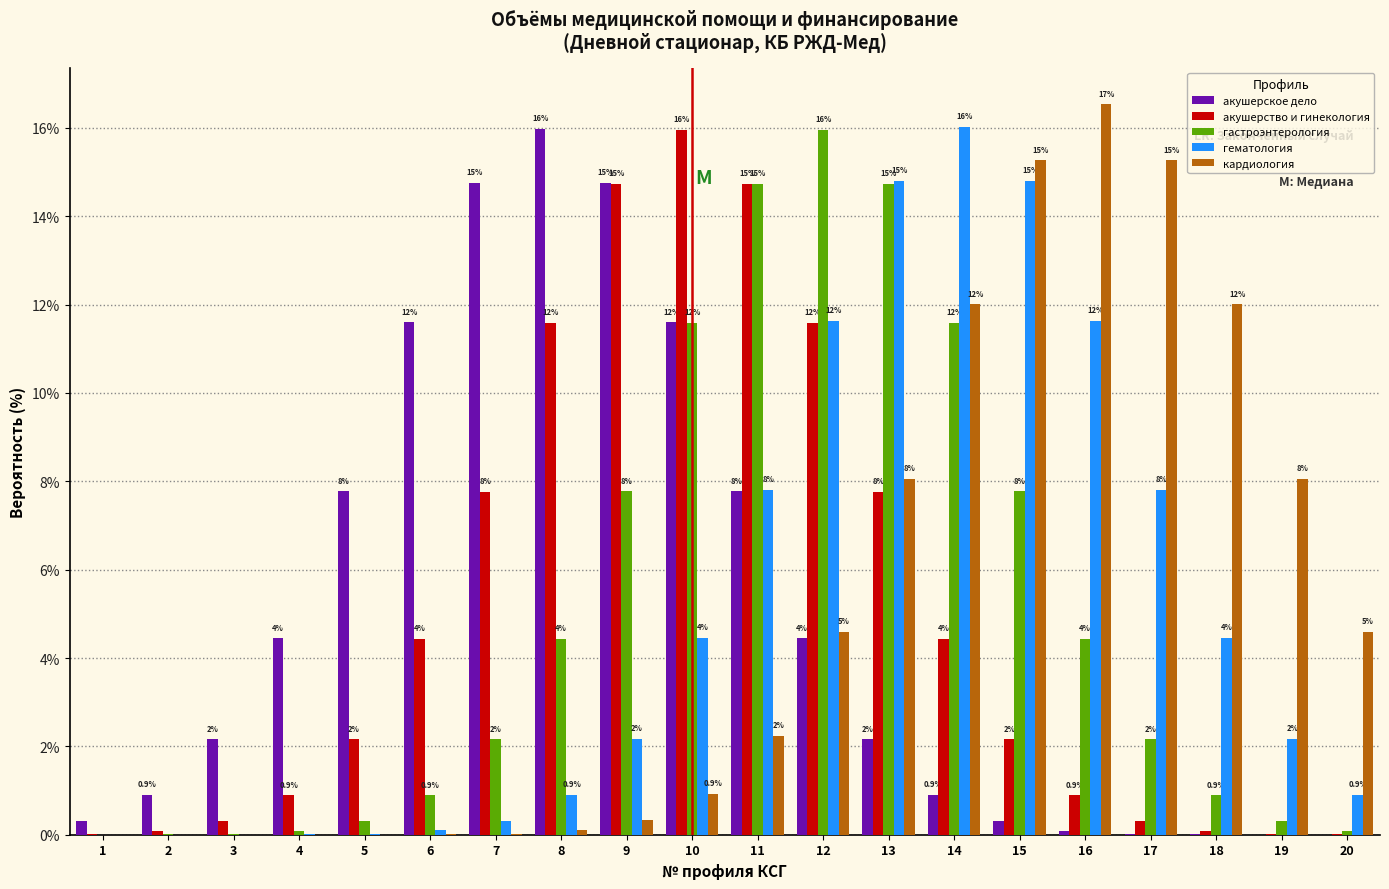

Which series changed the most between 5 and 19?

кардиология